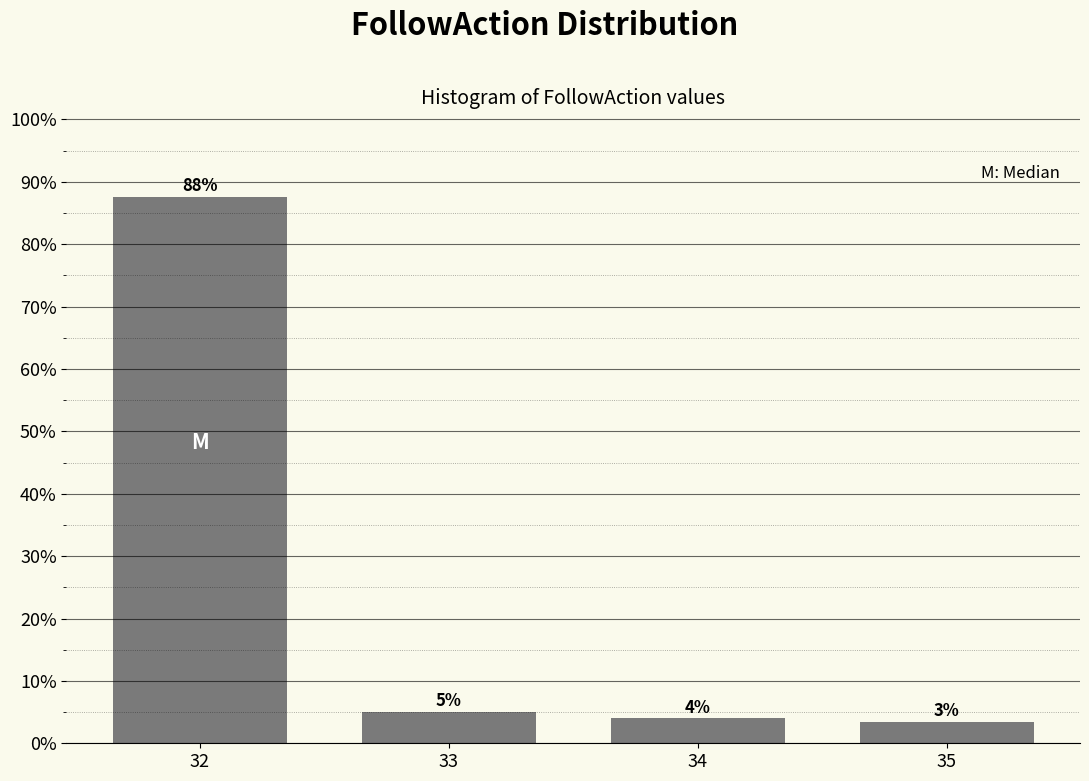

What is the sum of all values?

100.0